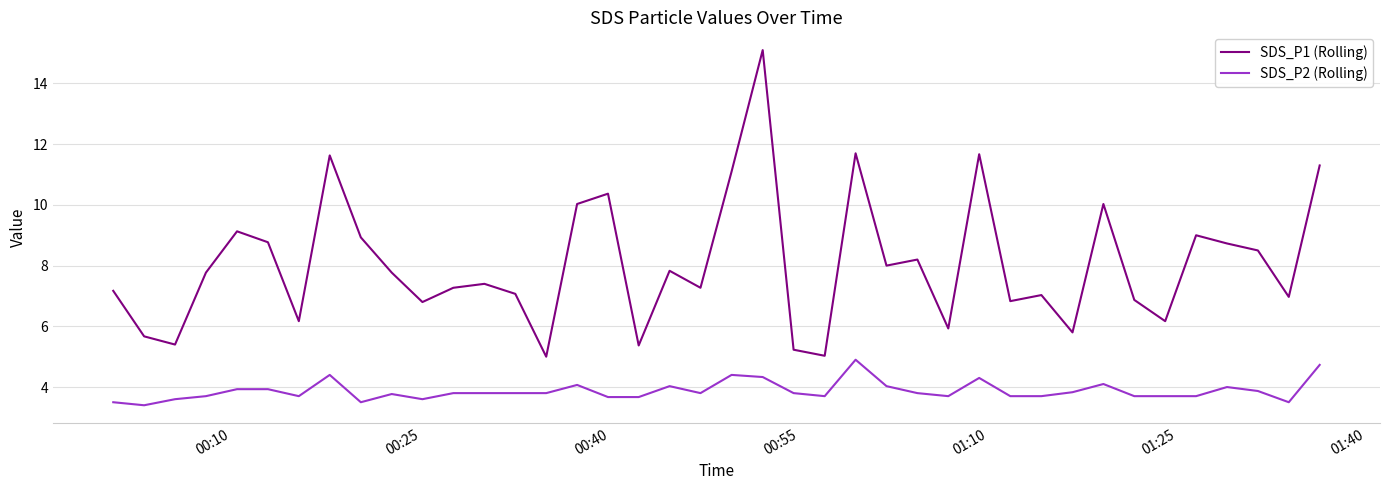

Which series has the largest total across all categories?

SDS_P1 (Rolling)